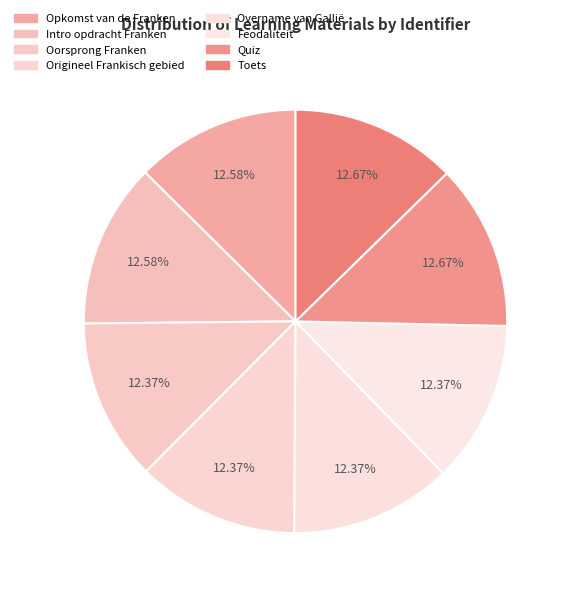

Count the number of slices in the pie.

8